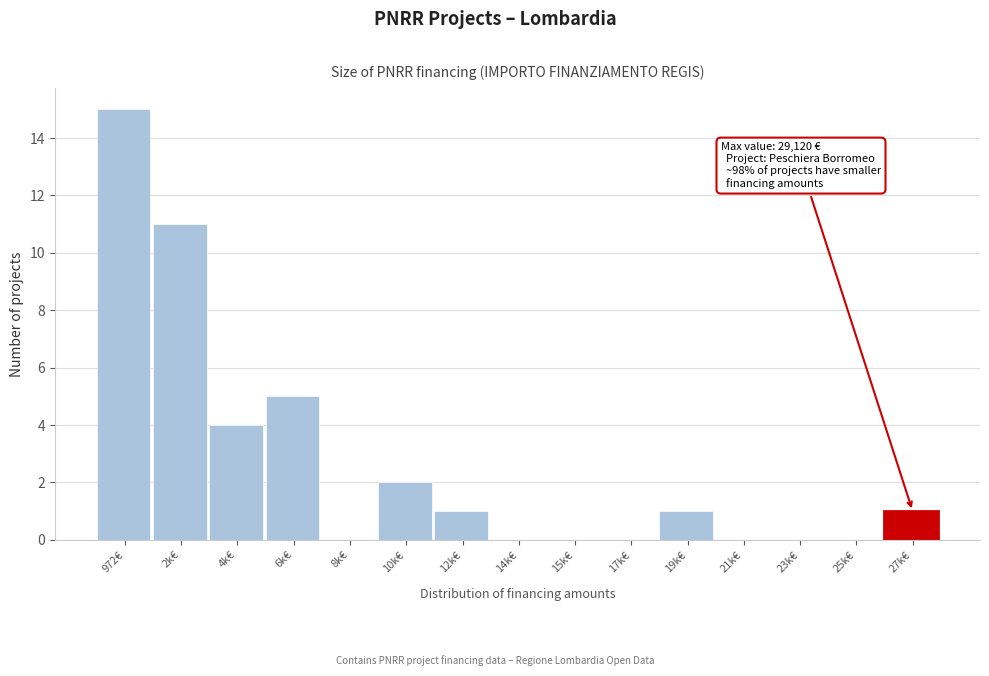

Reading left to right, what are all the values shown in this chart?

972€=15	2k€=11	4k€=4	6k€=5	8k€=0	10k€=2	12k€=1	14k€=0	15k€=0	17k€=0	19k€=1	21k€=0	23k€=0	25k€=0	27k€=1